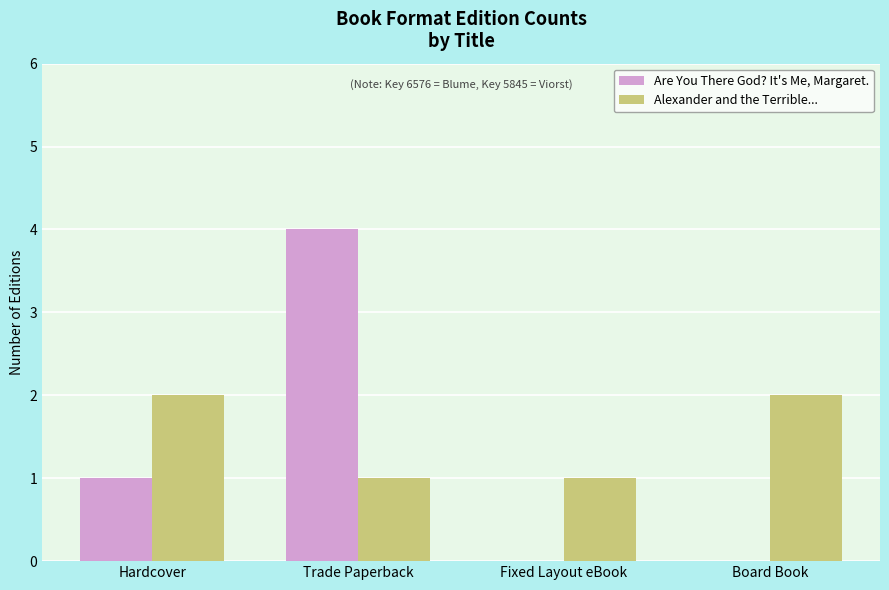

At which category does the chart reach its peak across all series?

Trade Paperback